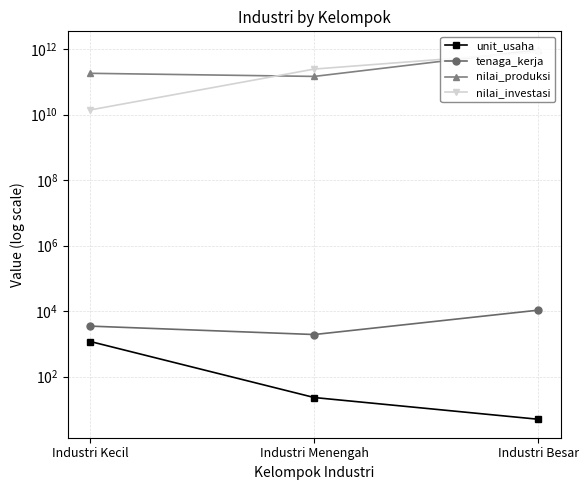

What is the minimum value shown in the chart?

5